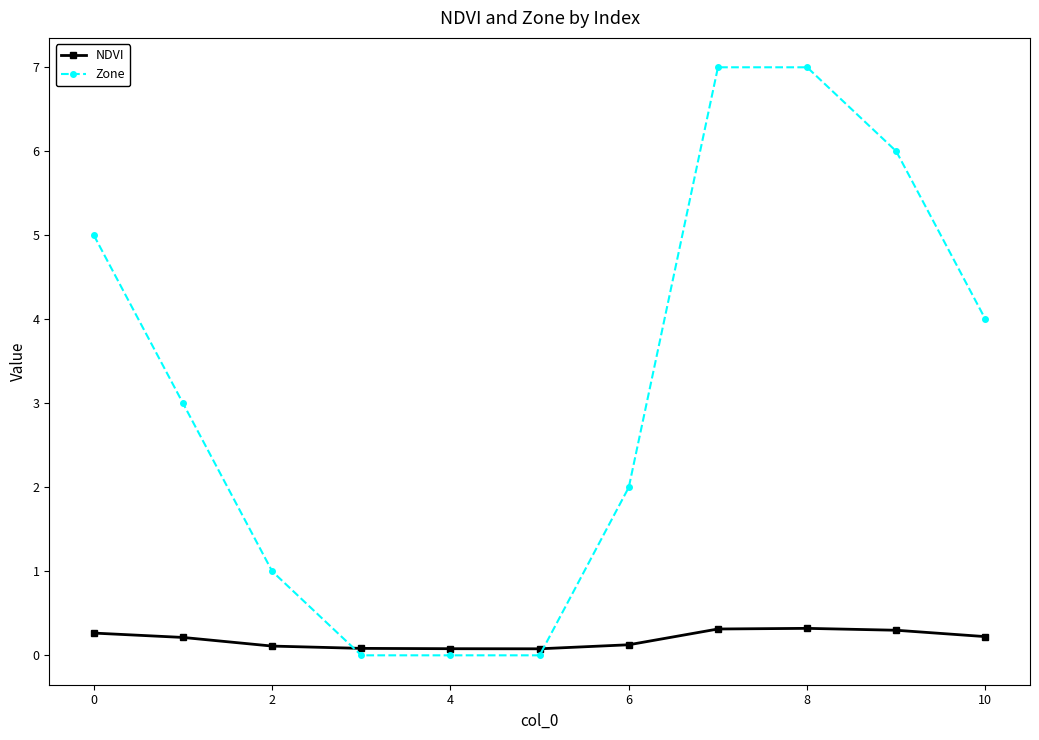

After their last crossing, which series has the higher values: Zone or NDVI?

Zone